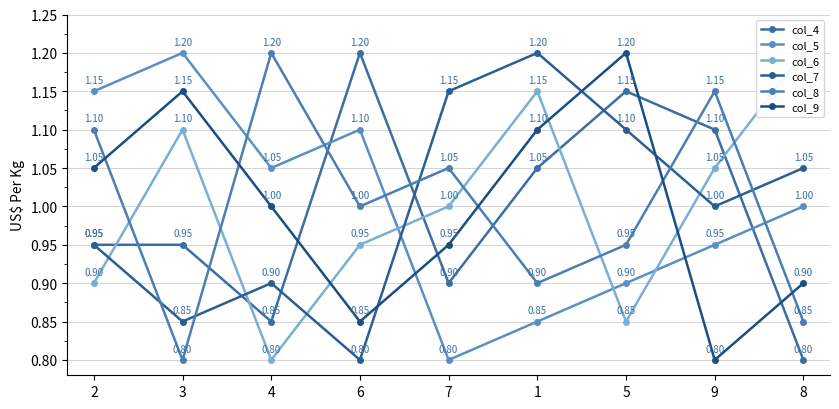

Rank the series at 3 from lowest to highest value.

col_8, col_7, col_4, col_6, col_9, col_5